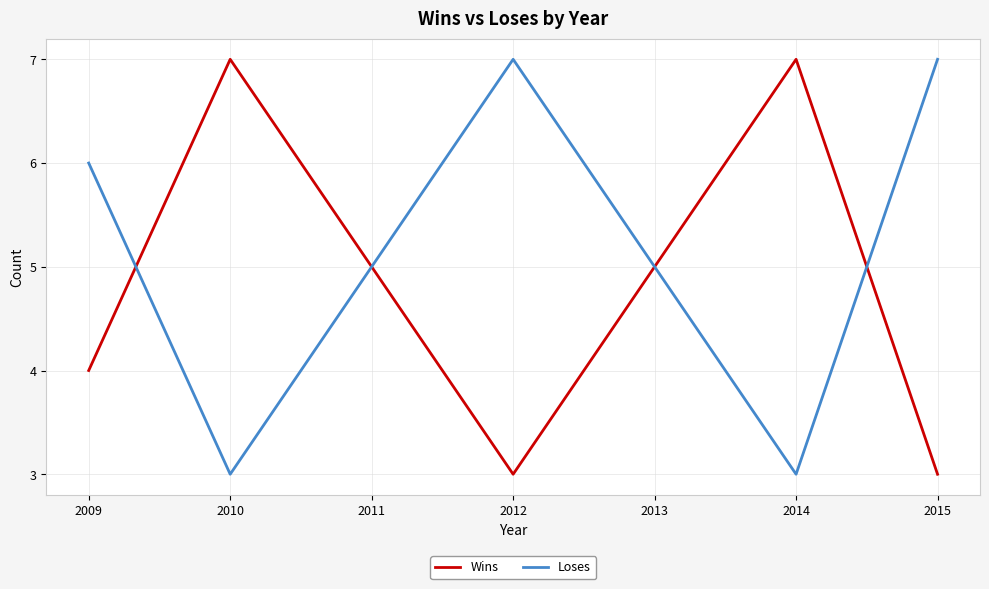

How many interior local peaks does the Wins series have?

2